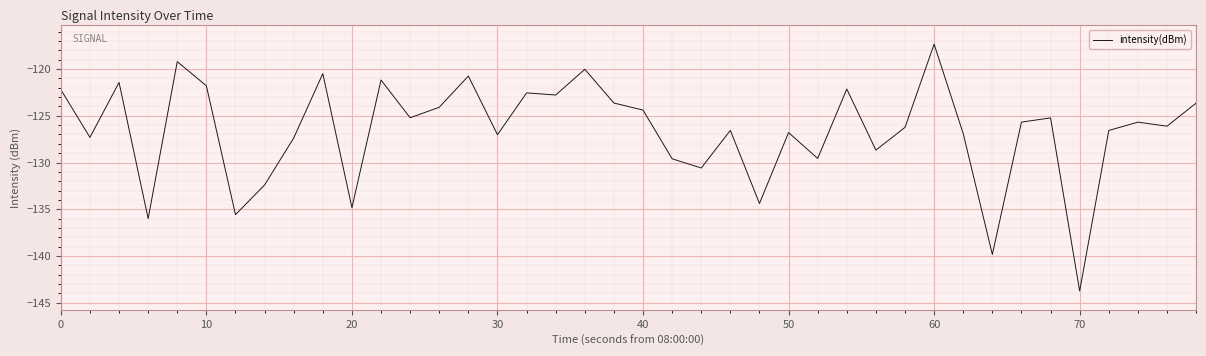

What is the maximum value shown in the chart?

-117.3